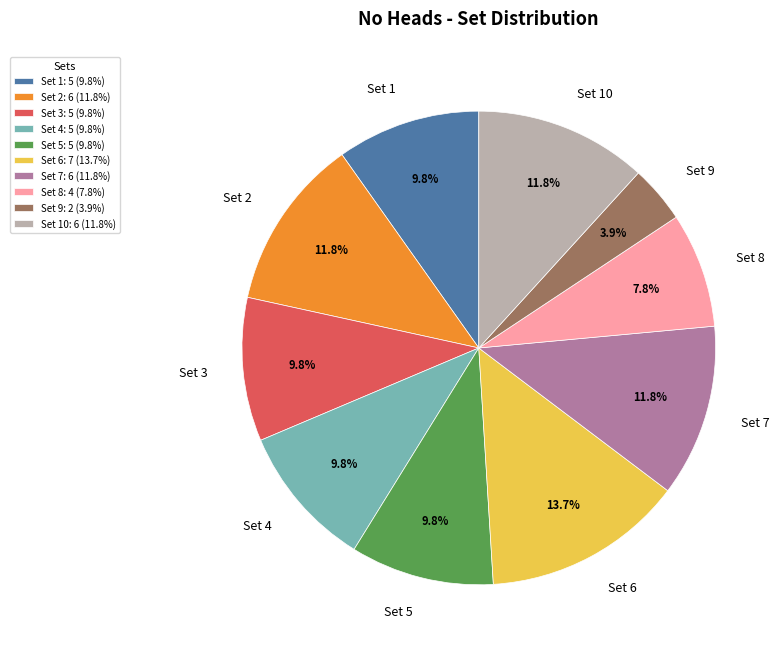

Is the sum of Set 8 and Set 1 greater than half?

No